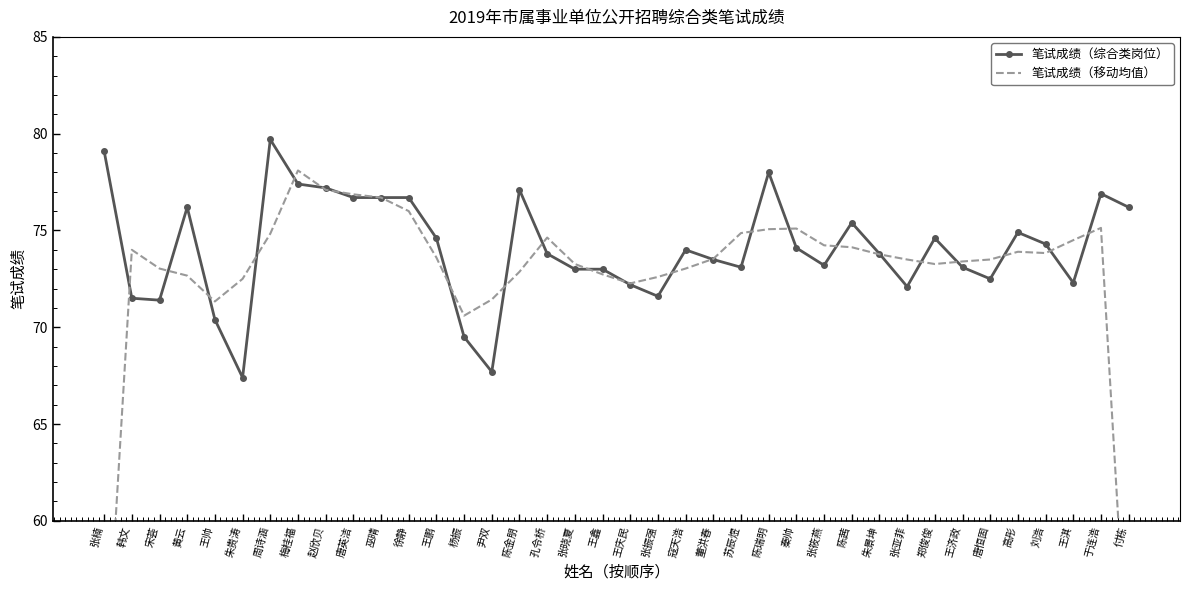

What position from the left is 梅桂福?

8